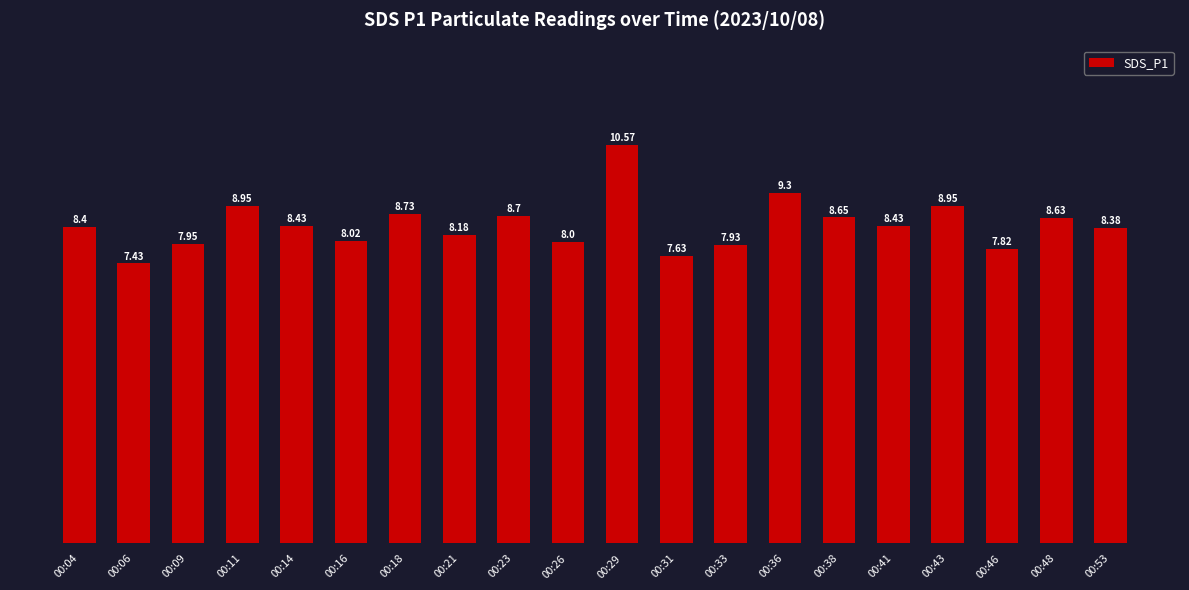

What is the ratio of the value at 00:46 to the value at 00:23?

0.9